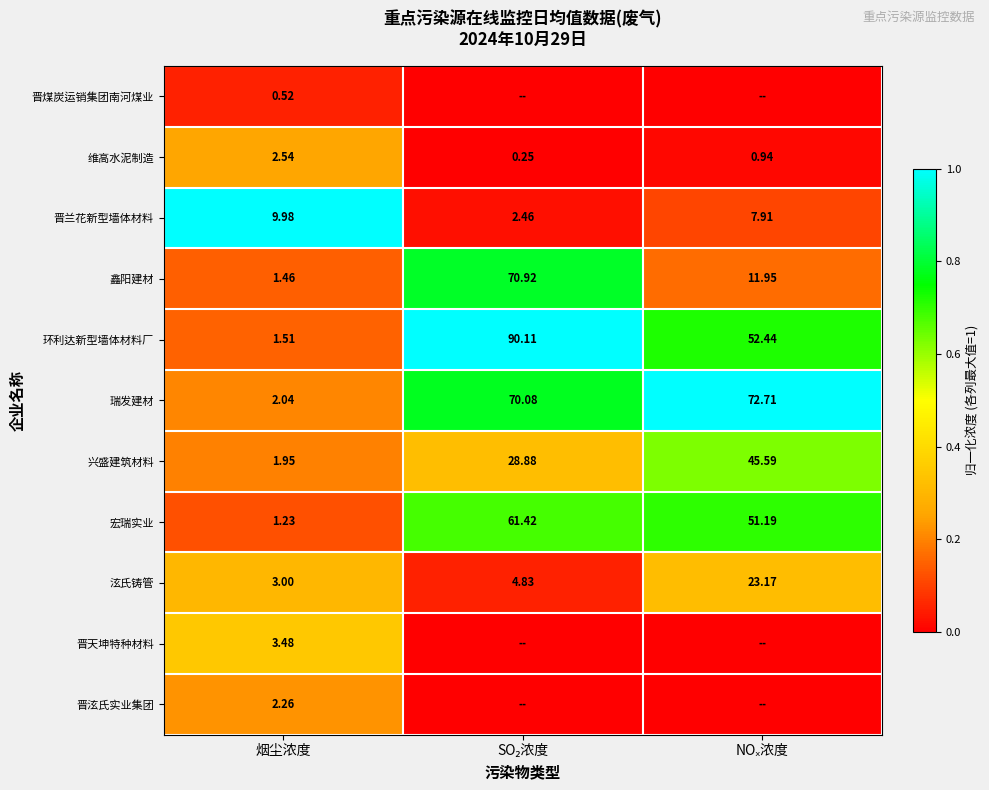

Rank the series at 烟尘浓度 from highest to lowest value.

晋兰花新型墙体材料, 晋天坤特种材料, 泫氏铸管, 维高水泥制造, 晋泫氏实业集团, 瑞发建材, 兴盛建筑材料, 环利达新型墙体材料厂, 鑫阳建材, 宏瑞实业, 晋煤炭运销集团南河煤业